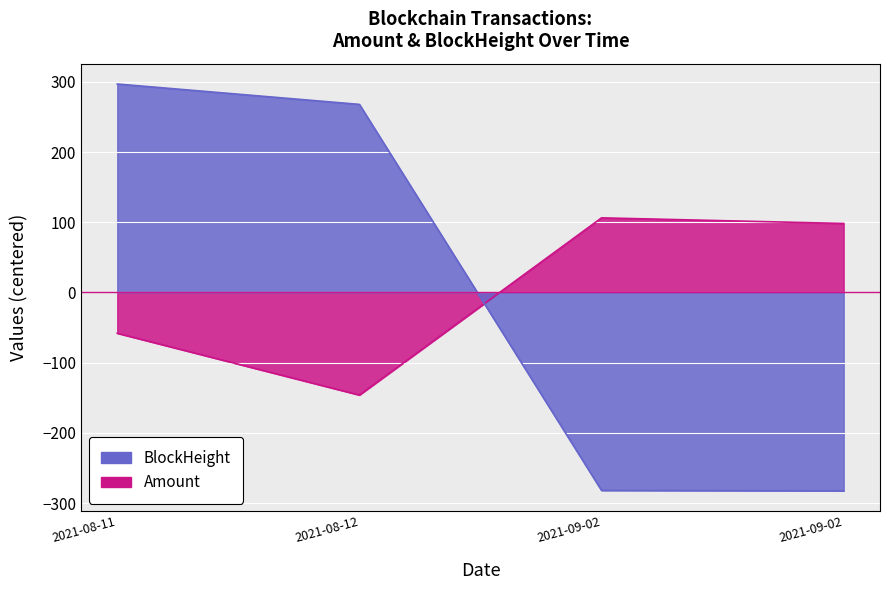

List the series in order of their peak value, highest first.

BlockHeight, Amount